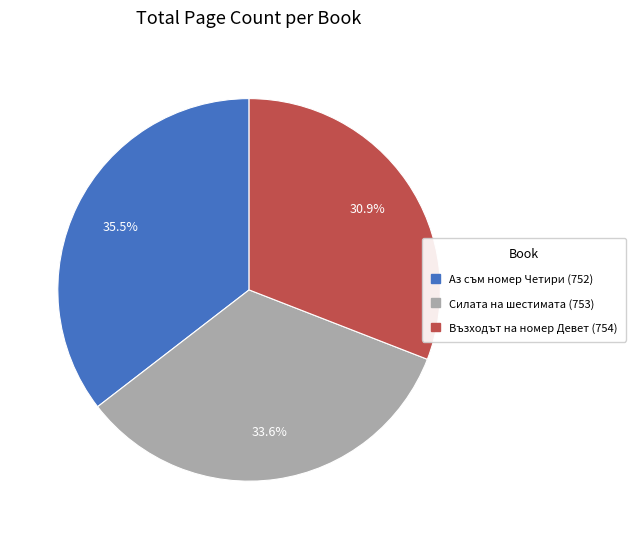

What is the ratio of the value at Силата на шестимата (753) to the value at Възходът на номер Девет (754)?

1.1